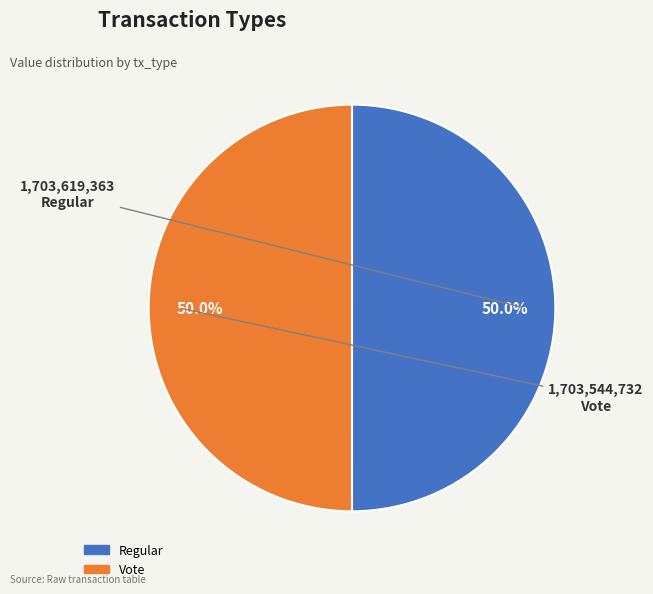

What portion of the pie excludes Regular?

50.0%